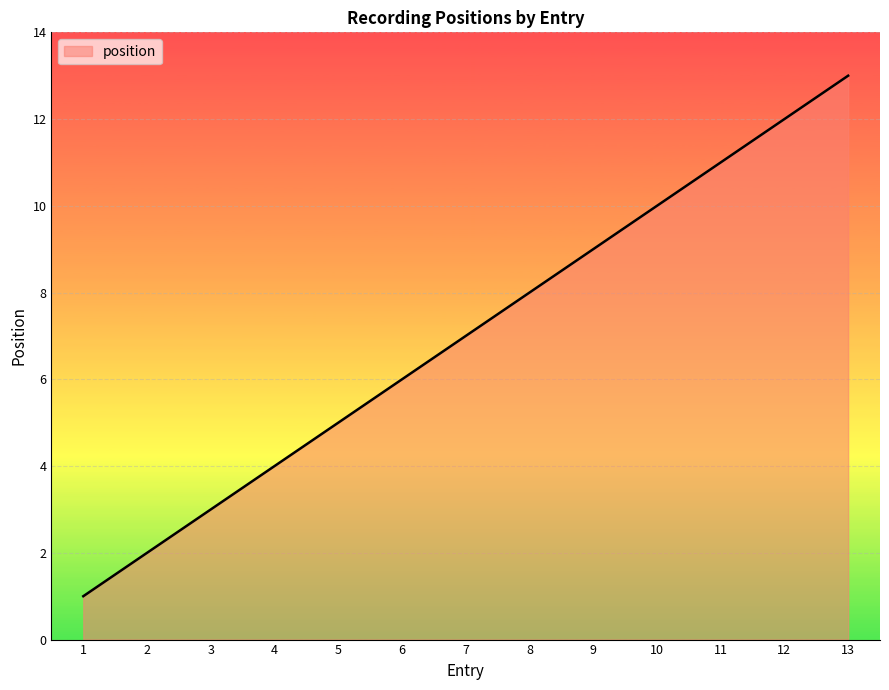

True or false: the data has more than 0 interior local peaks.

False